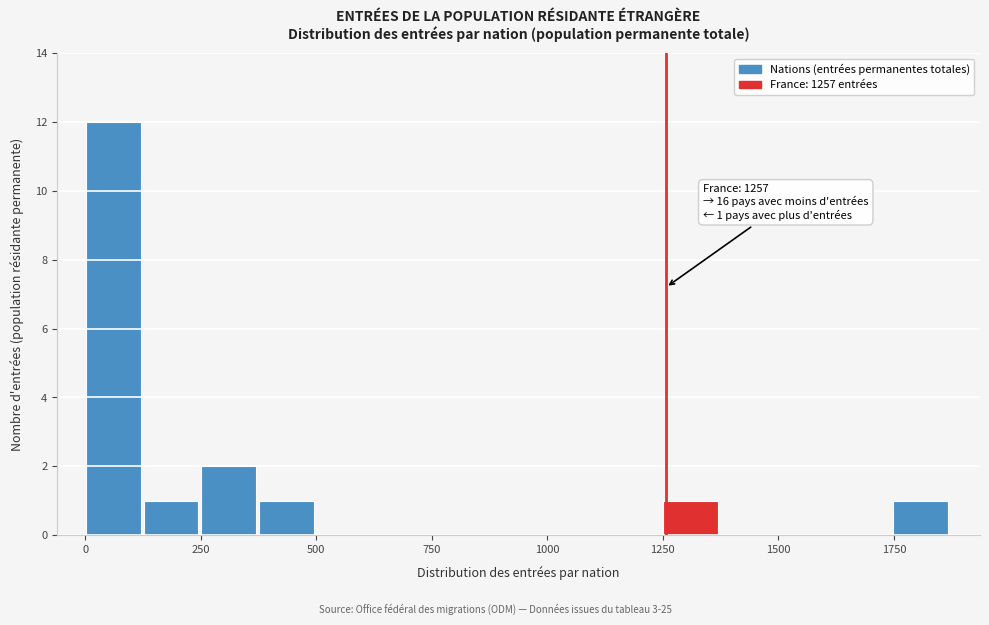

Read against the x-axis, roughly where is the centre of the tallest bar?

50